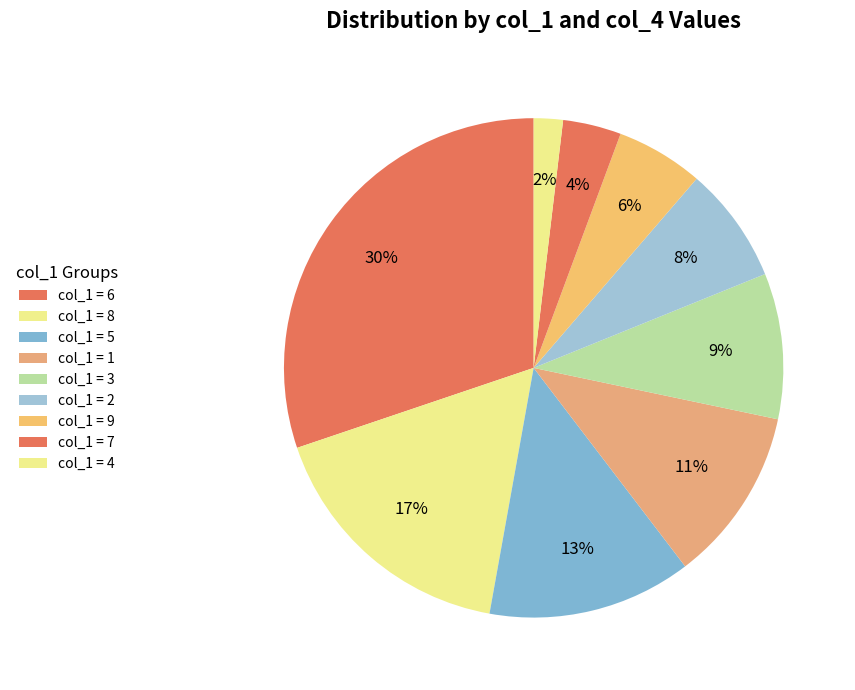

Does any single category account for the majority?

No